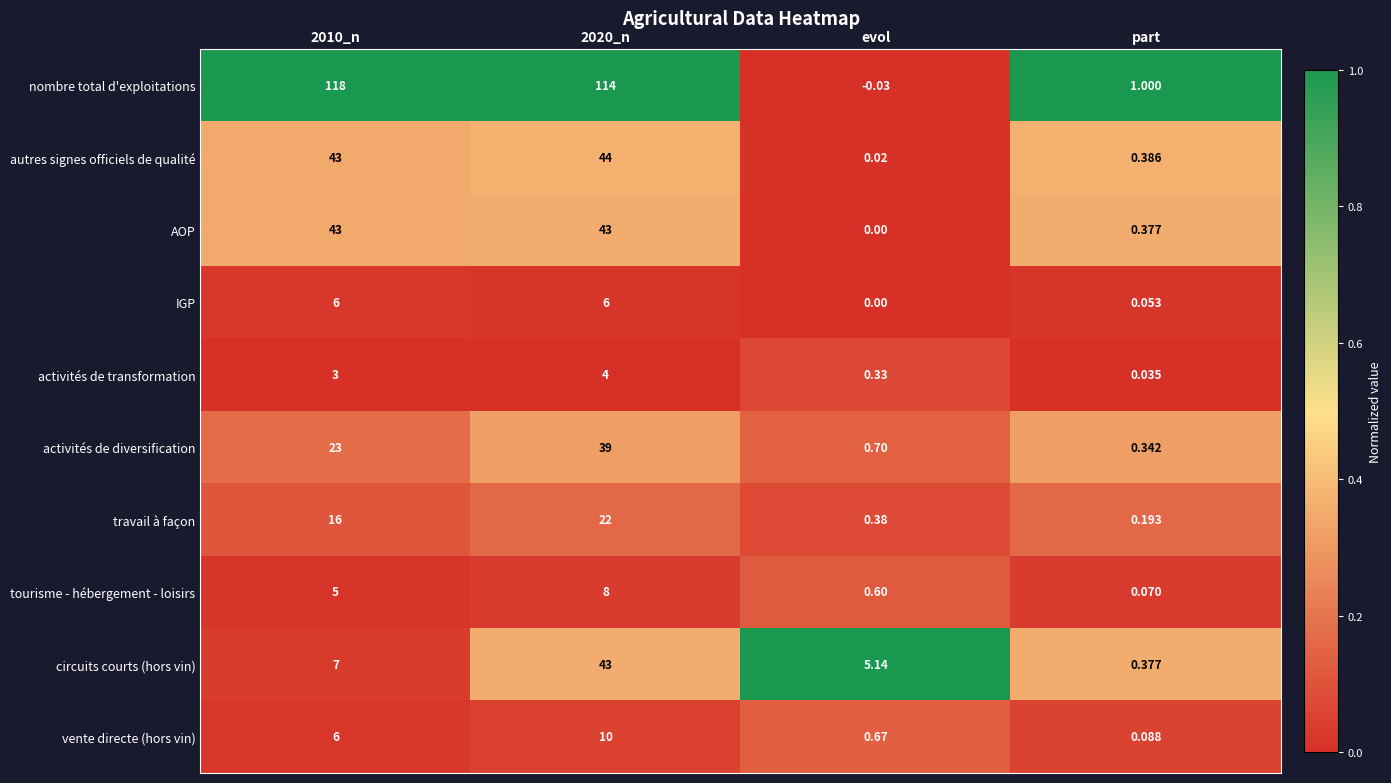

What is the maximum value shown in the chart?

118.0